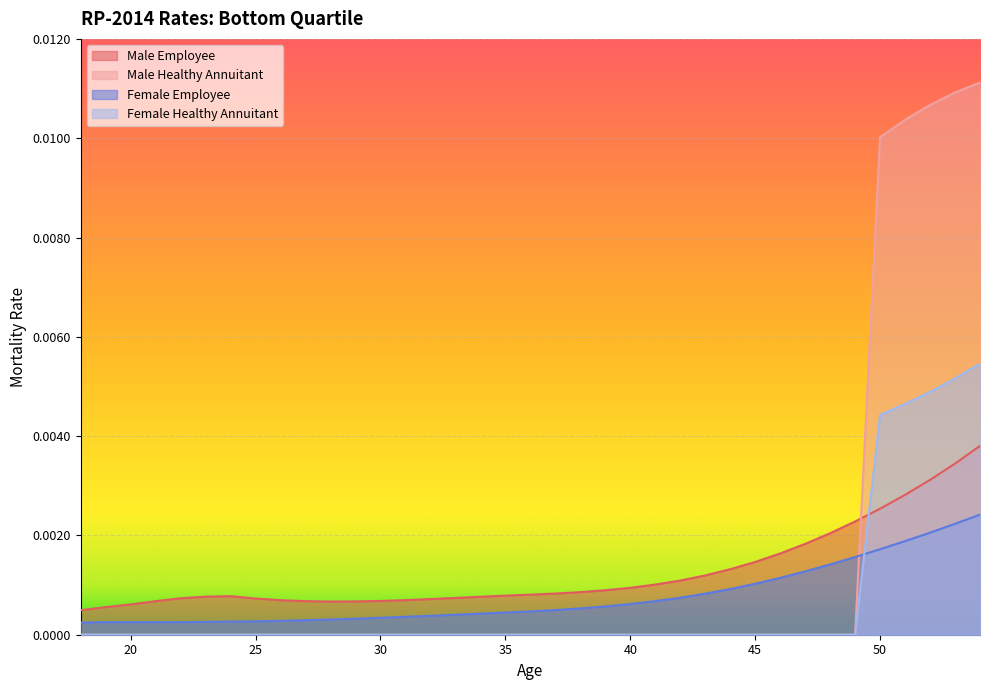

Which has a higher value, 23 or 21?

23